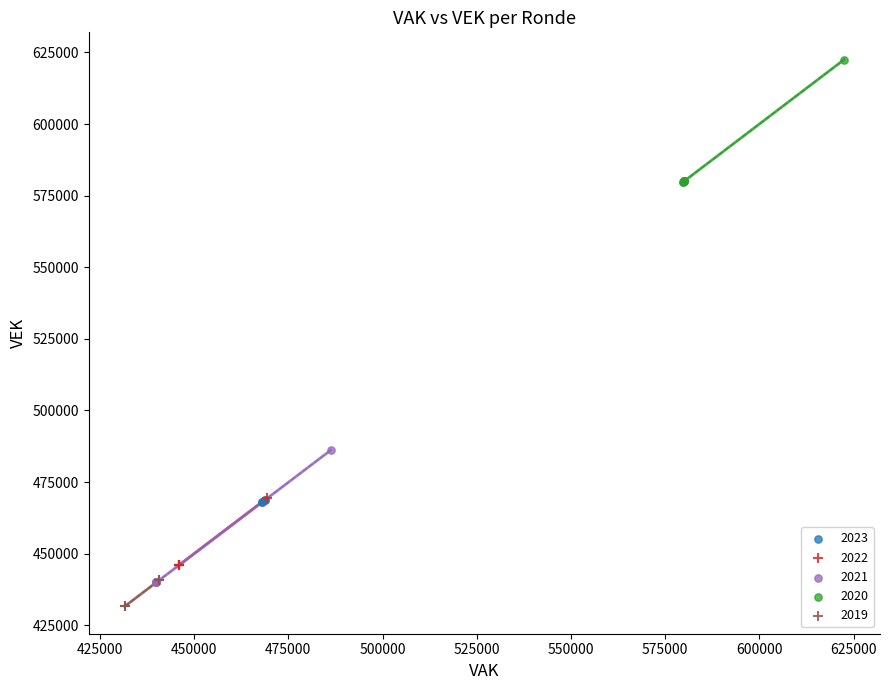

Which series has the largest Y range (max minus min)?

2021